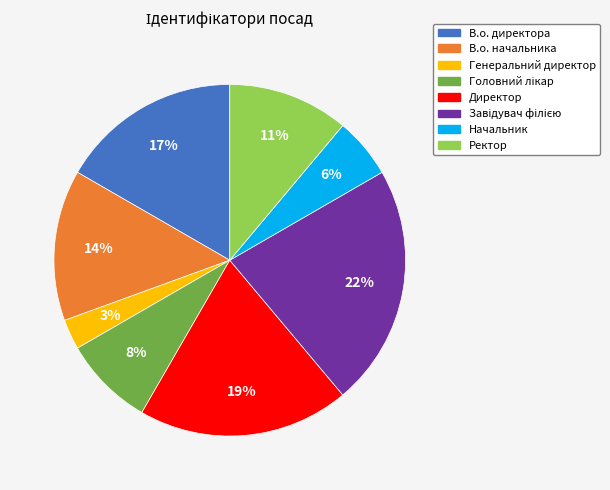

To the nearest percent, what percentage of the pie is Директор?

19%